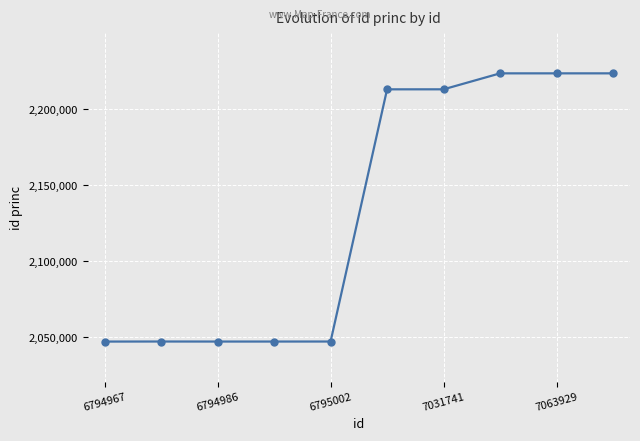

What is the value of the 1st point from the left?

2046982